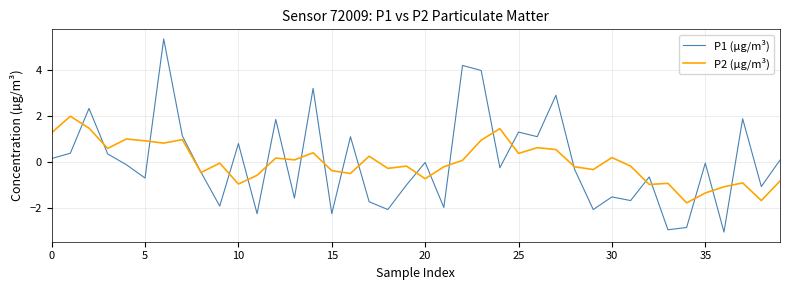

Which series has the widest spread of values?

P1 (µg/m³)